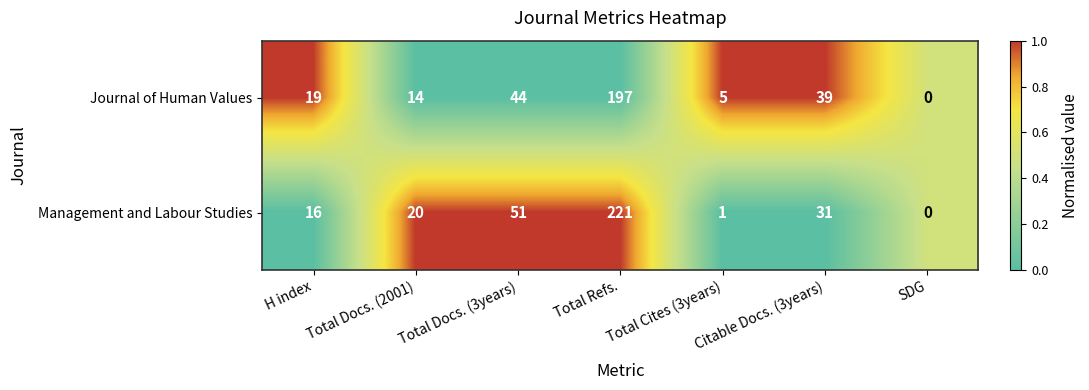

Which series has the widest spread of values?

Management and Labour Studies